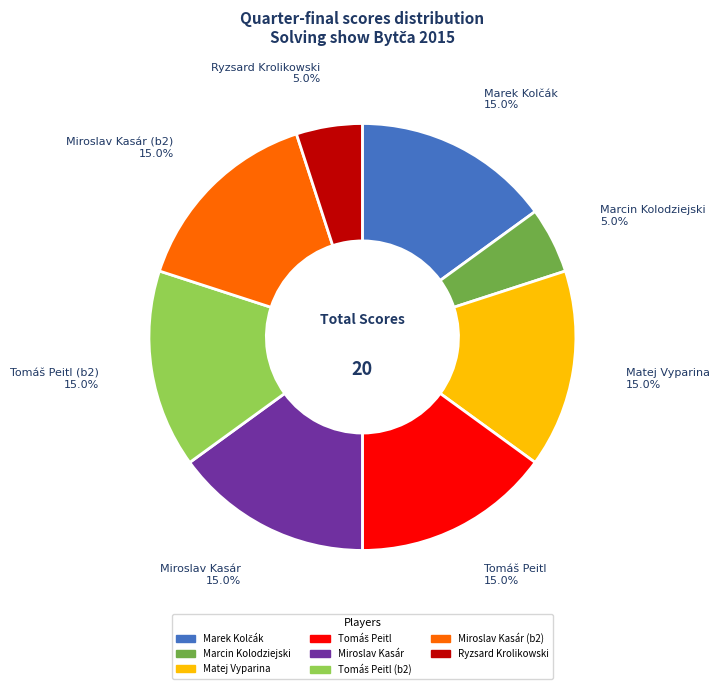

Does any single category account for the majority?

No